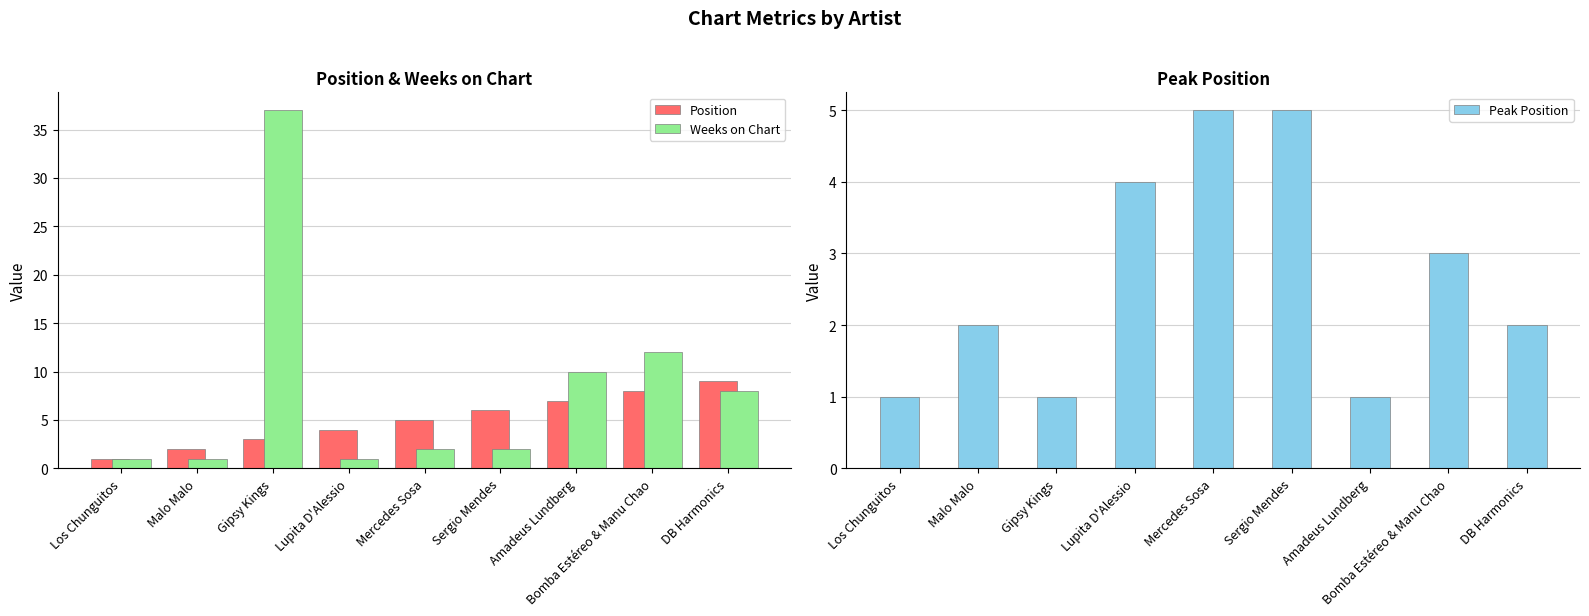

What are all the series names shown in the legend?

Position, Weeks on Chart, Peak Position